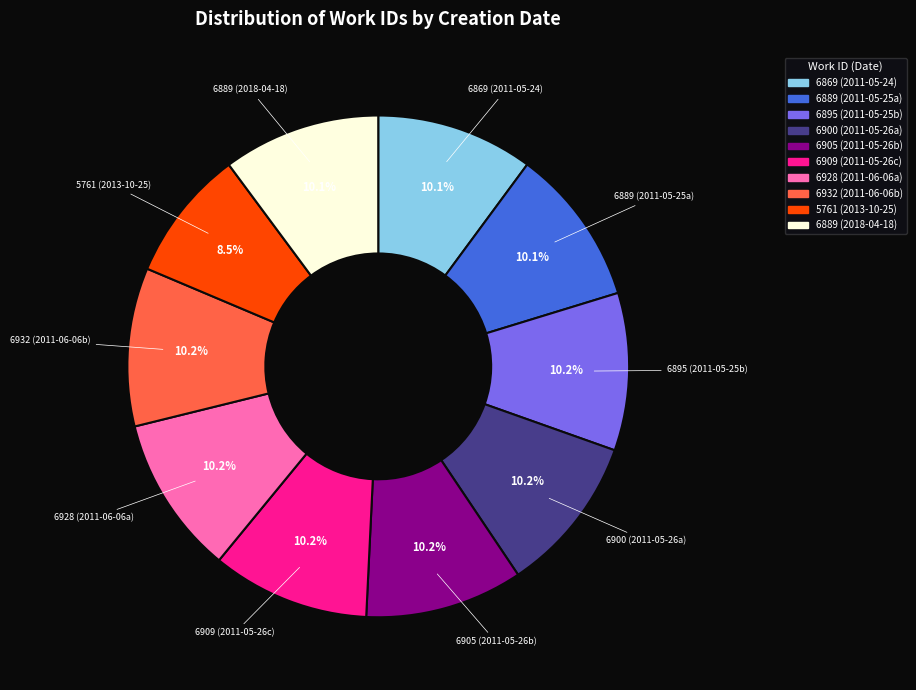

Does any single category account for the majority?

No